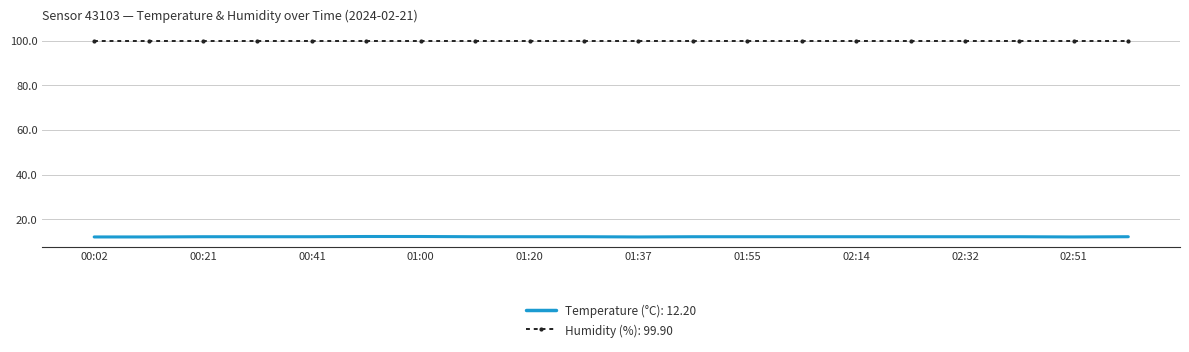

List the series in order of their peak value, lowest first.

Temperature (°C): 12.20, Humidity (%): 99.90